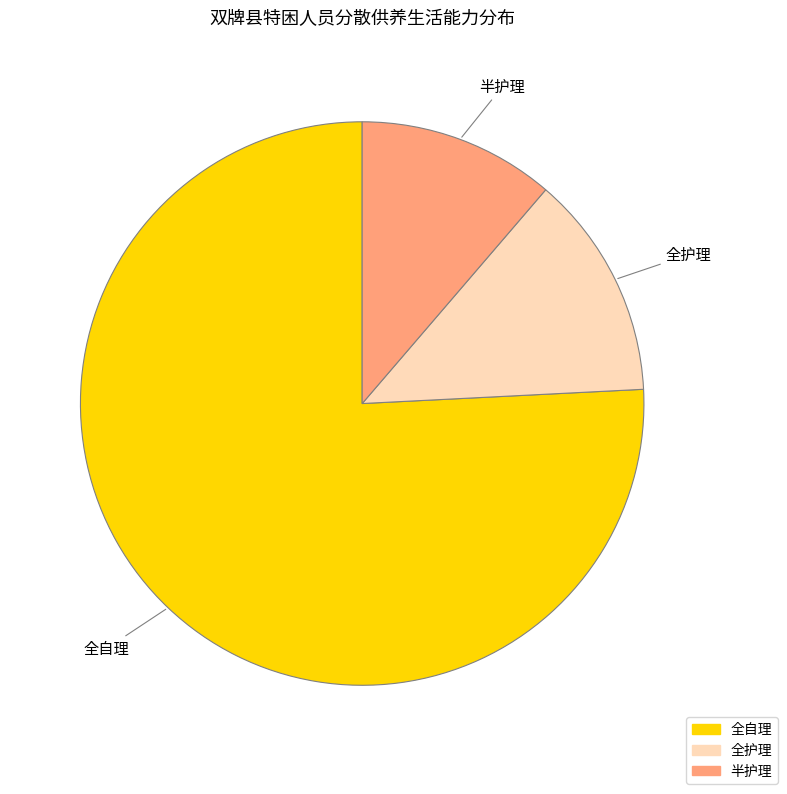

How many segments does this pie chart have?

3